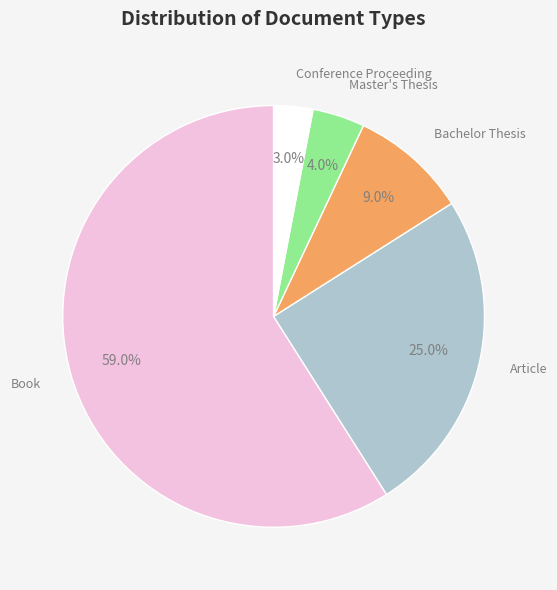

How many segments does this pie chart have?

5